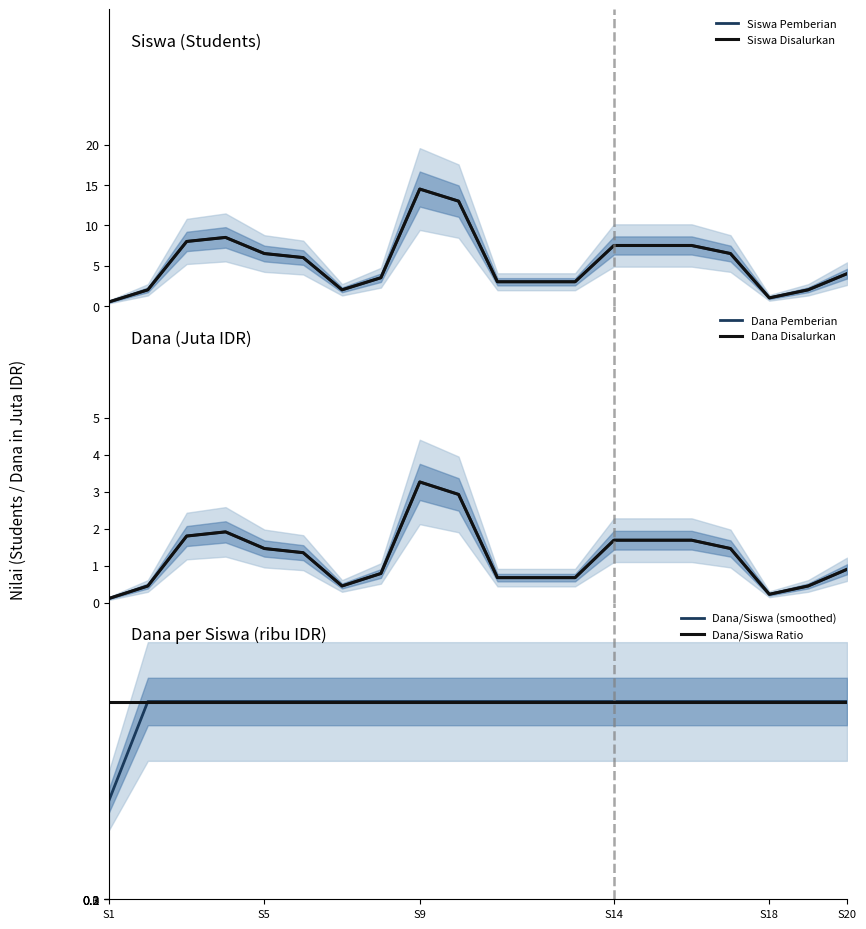

What is the minimum value for Dana/Siswa Ratio?

225.0